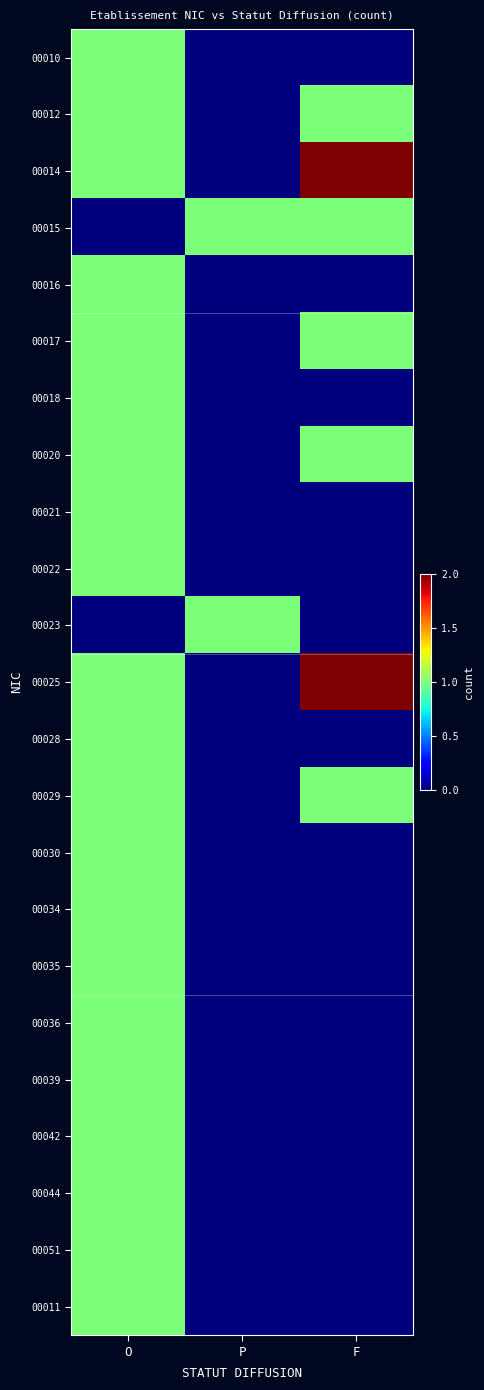

Which series has the largest total across all categories?

00014